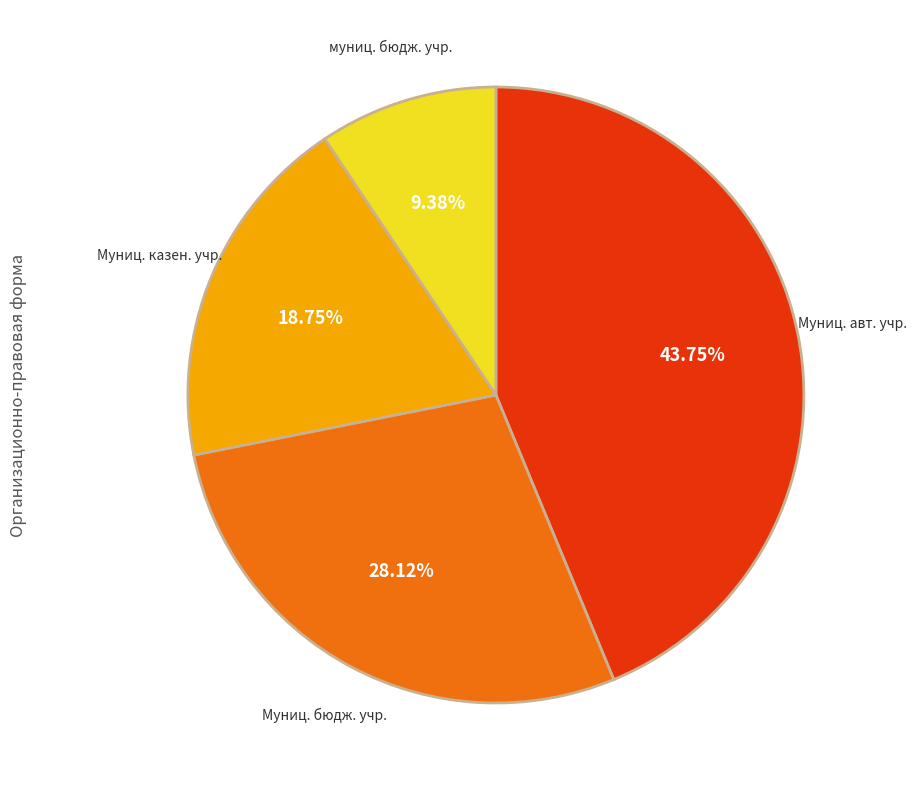

Is there a majority slice in this chart?

No